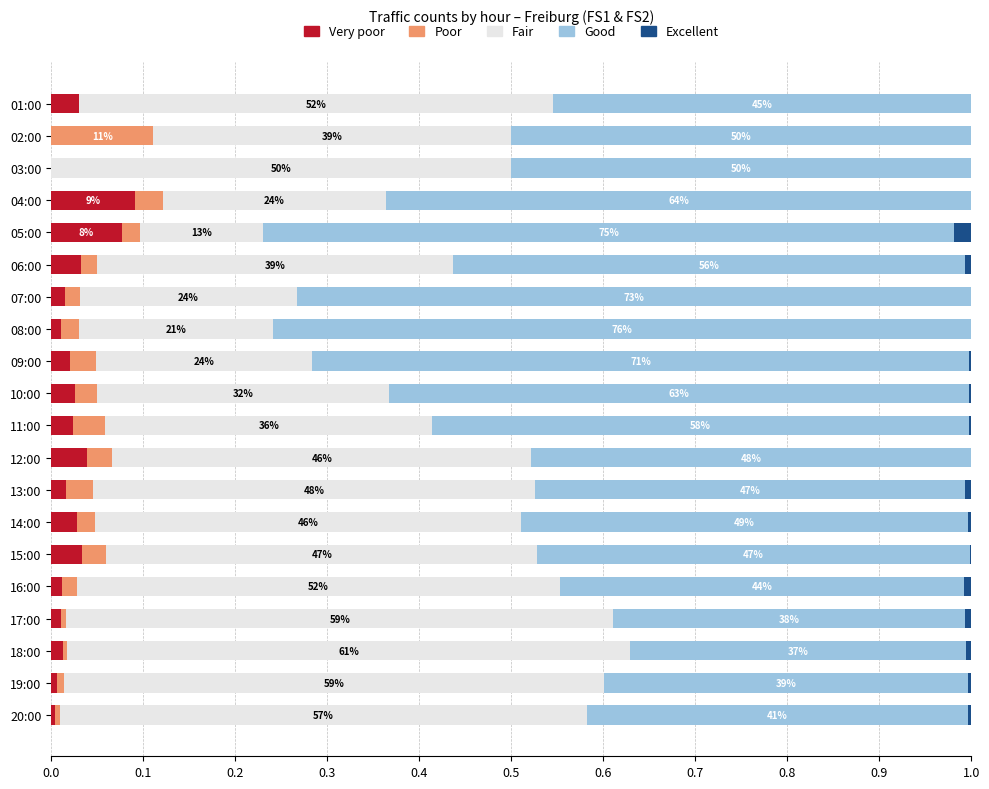

What is the total value across all series at 01:00?

1.0